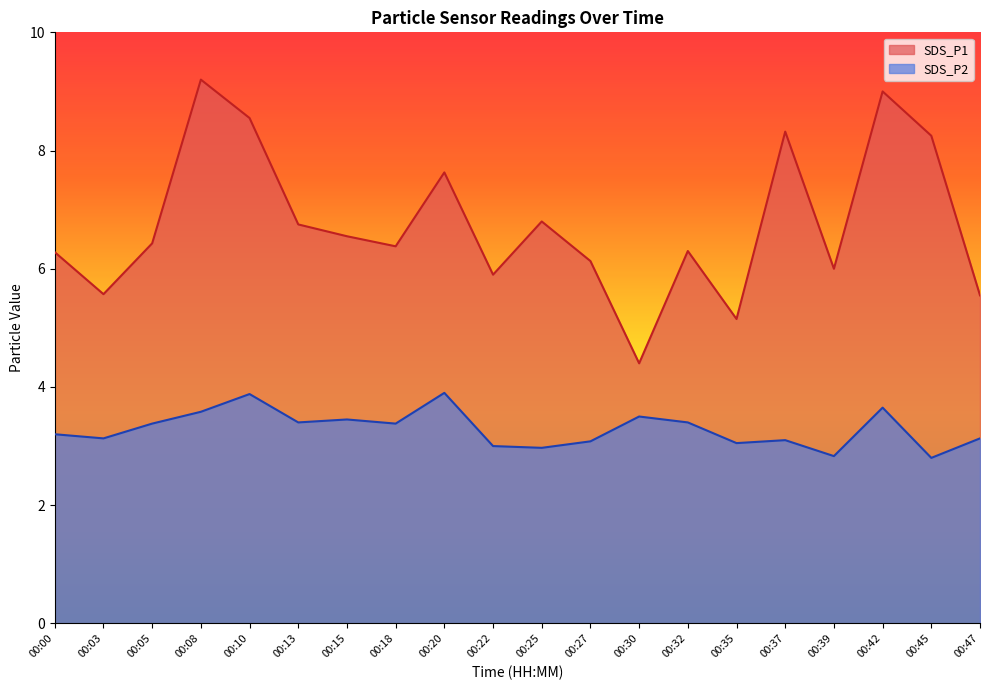

How many data points does each series have?

20